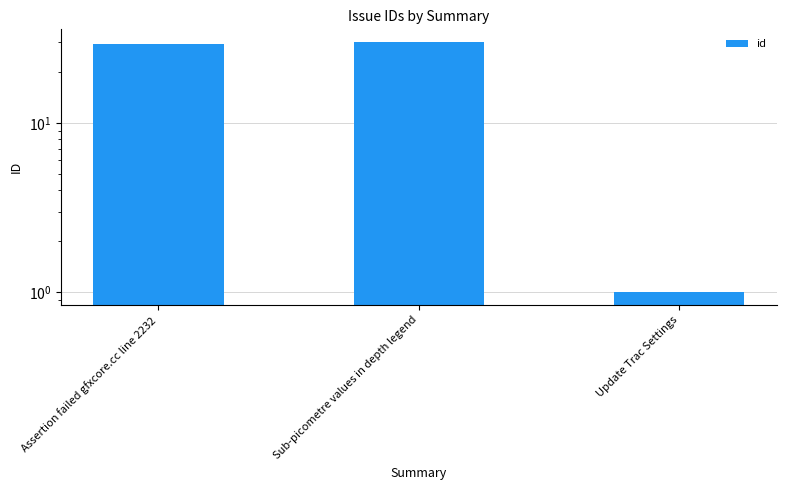

Reading left to right, what are all the values shown in this chart?

29	30	1